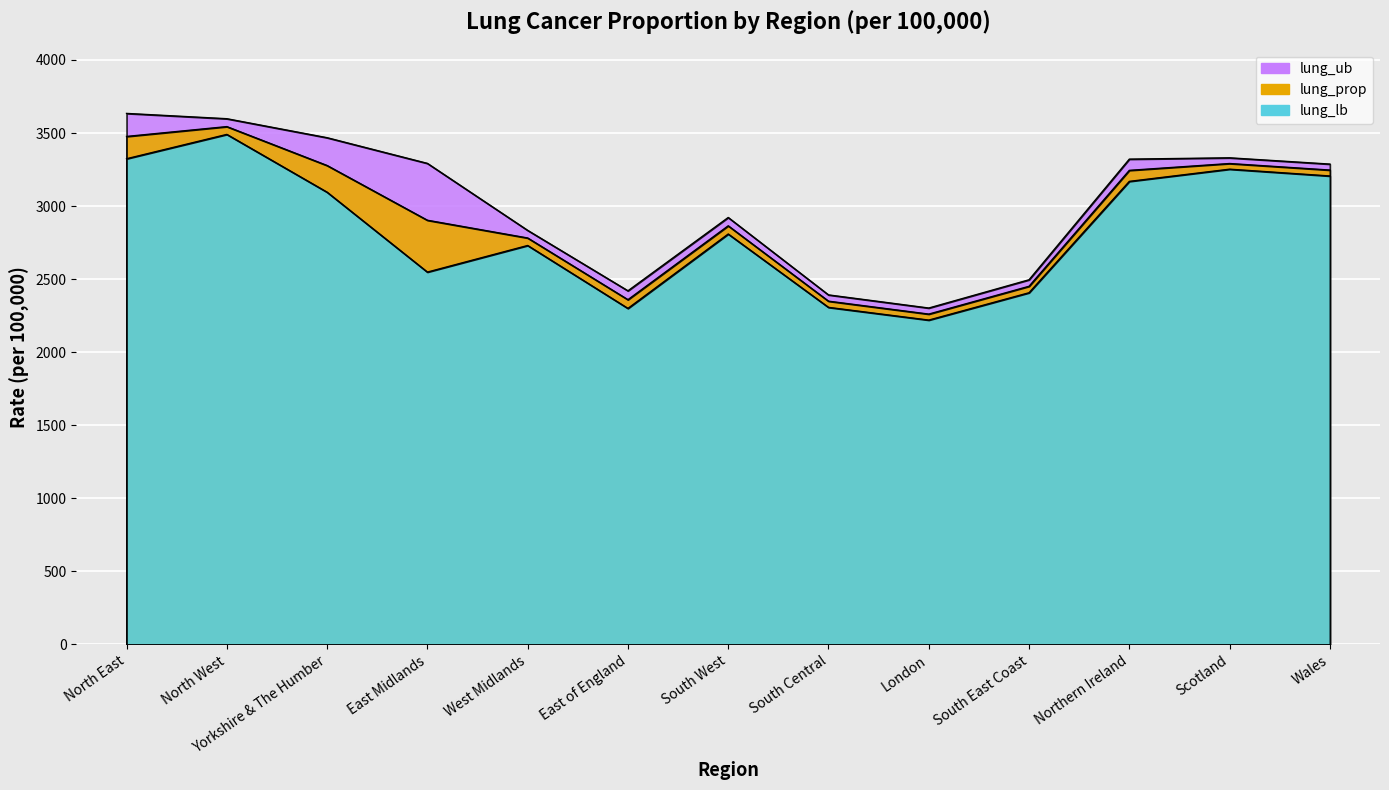

Reading left to right, list all the values displayed in this chart.

lung_prop: North East=3476.6	North West=3544.0	Yorkshire & The Humber=3277.6	East Midlands=2903.0	West Midlands=2781.6	East of England=2359.2	South West=2864.9	South Central=2349.0	London=2260.6	South East Coast=2450.9	Northern Ireland=3244.5	Scotland=3291.3	Wales=3246.5
lung_lb: North East=3324.0	North West=3490.6	Yorkshire & The Humber=3094.9	East Midlands=2548.1	West Midlands=2730.2	East of England=2299.5	South West=2808.7	South Central=2306.6	London=2219.6	South East Coast=2406.8	Northern Ireland=3169.0	Scotland=3252.5	Wales=3206.0
lung_ub: North East=3634.3	North West=3598.0	Yorkshire & The Humber=3468.0	East Midlands=3292.3	West Midlands=2833.7	East of England=2420.0	South West=2921.9	South Central=2392.0	London=2302.1	South East Coast=2495.6	Northern Ireland=3321.4	Scotland=3330.4	Wales=3287.4